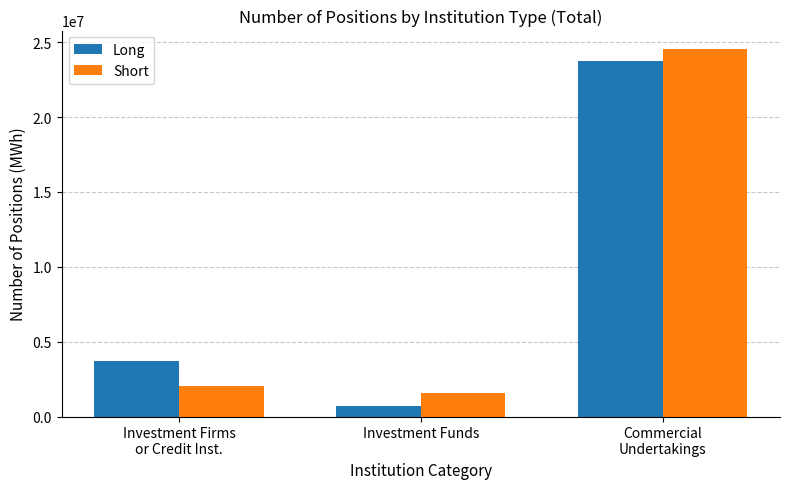

Where is Short nearest to the value 13057043?

Investment Firms
or Credit Inst.